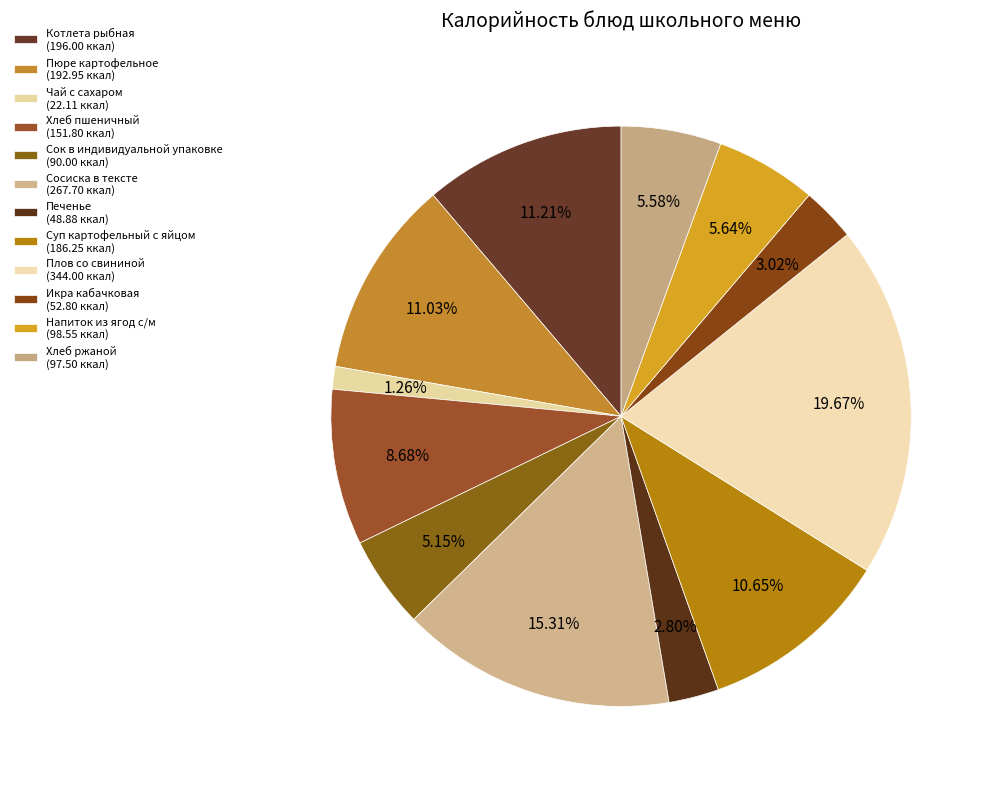

How many segments does this pie chart have?

12